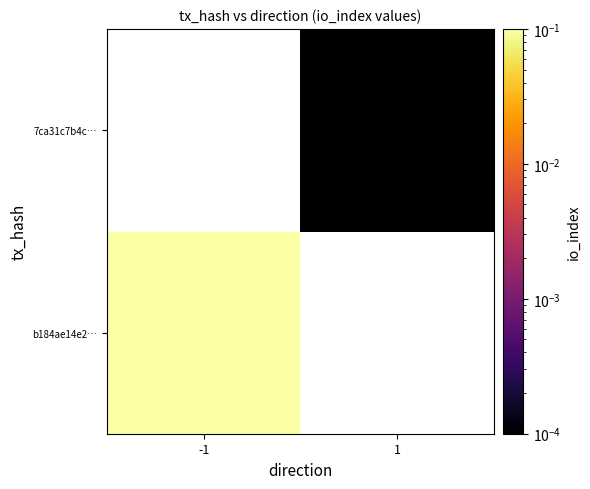

Which has a higher value, 1 or -1?

-1